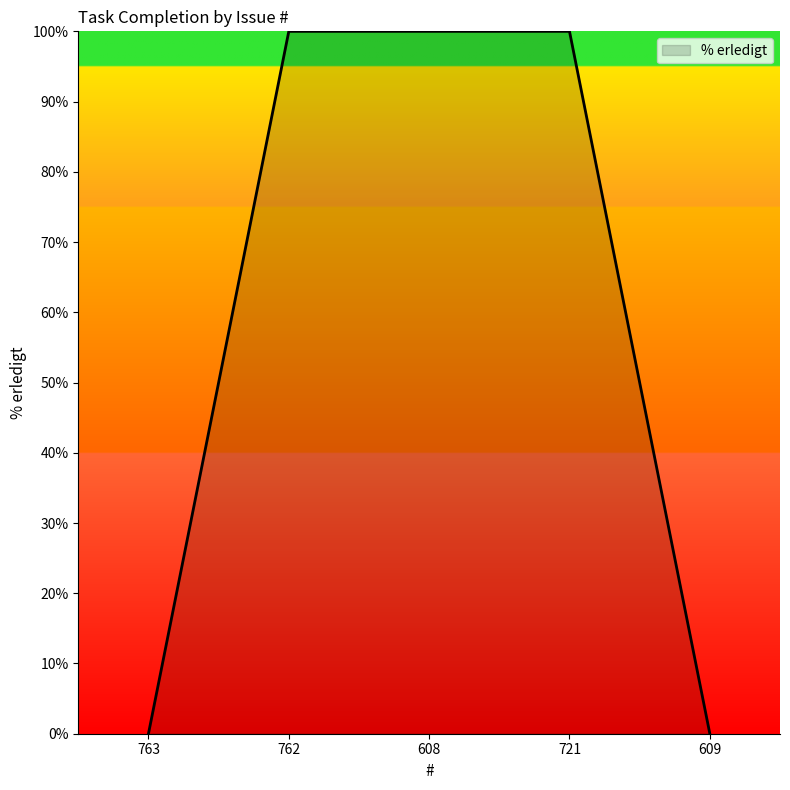

What is the difference between the values at 609 and 721?

100